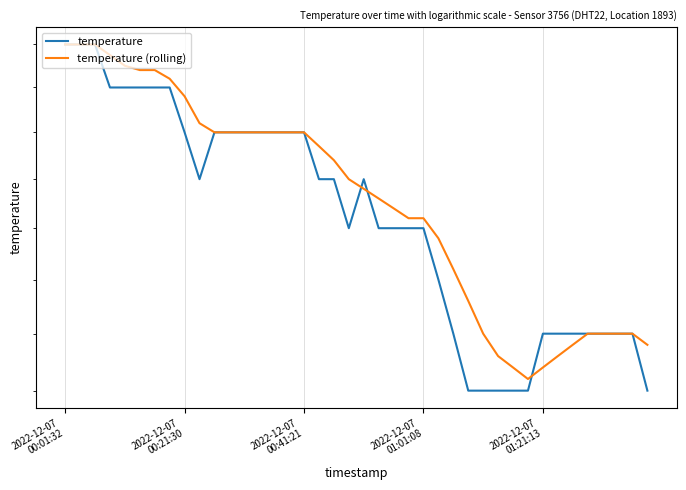

Where does the temperature series first go above 2?

2022-12-07
00:01:32